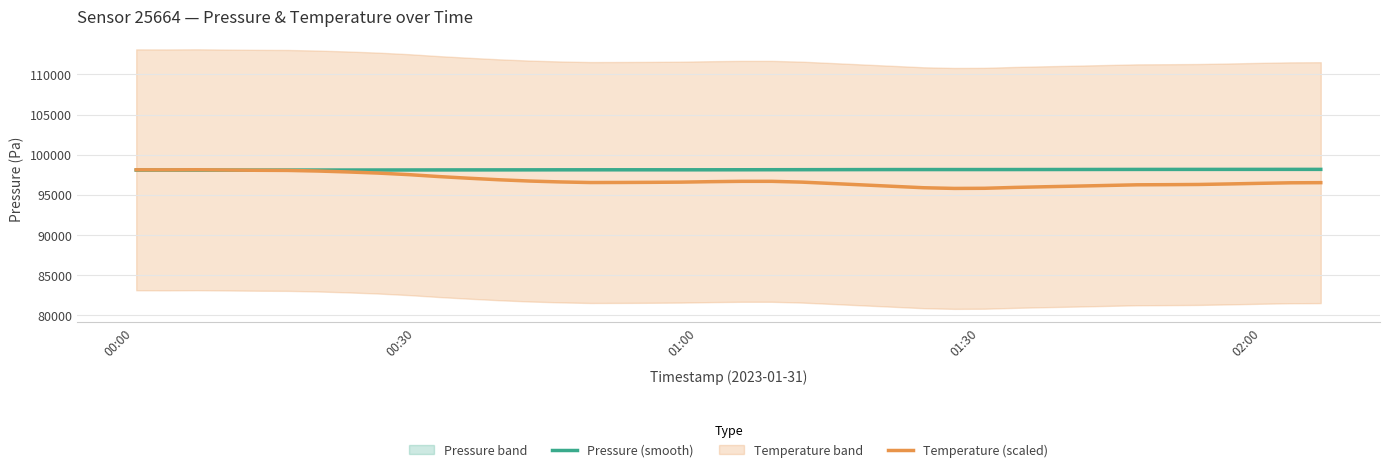

What is the minimum value for Pressure (smooth)?

98082.9